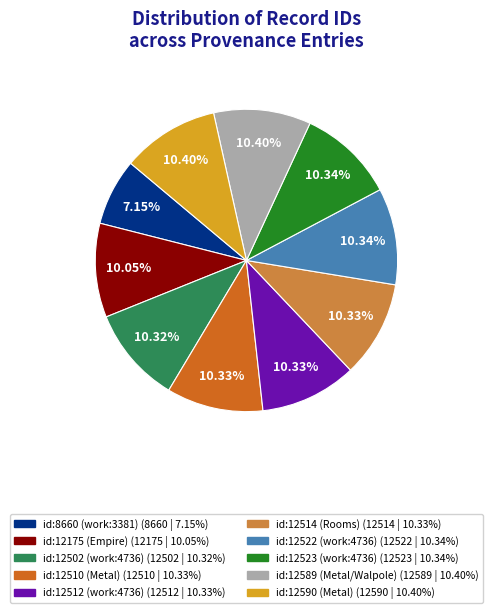

Does id:12522 (work:4736) represent more than half of the total?

No